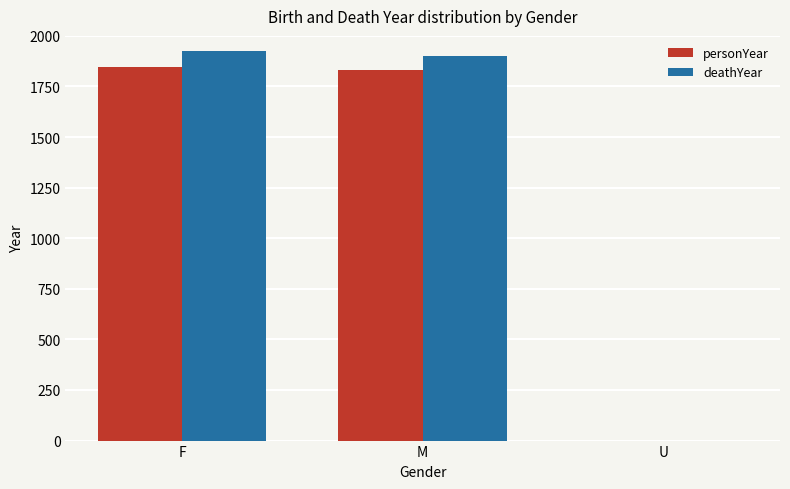

How many groups of bars are there?

3